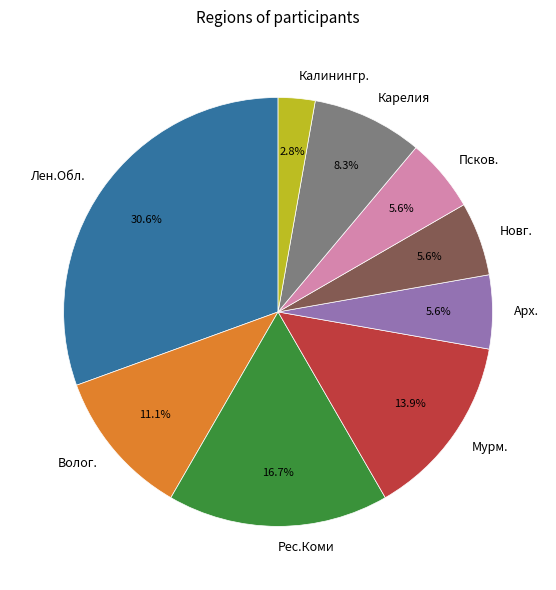

How many segments does this pie chart have?

9